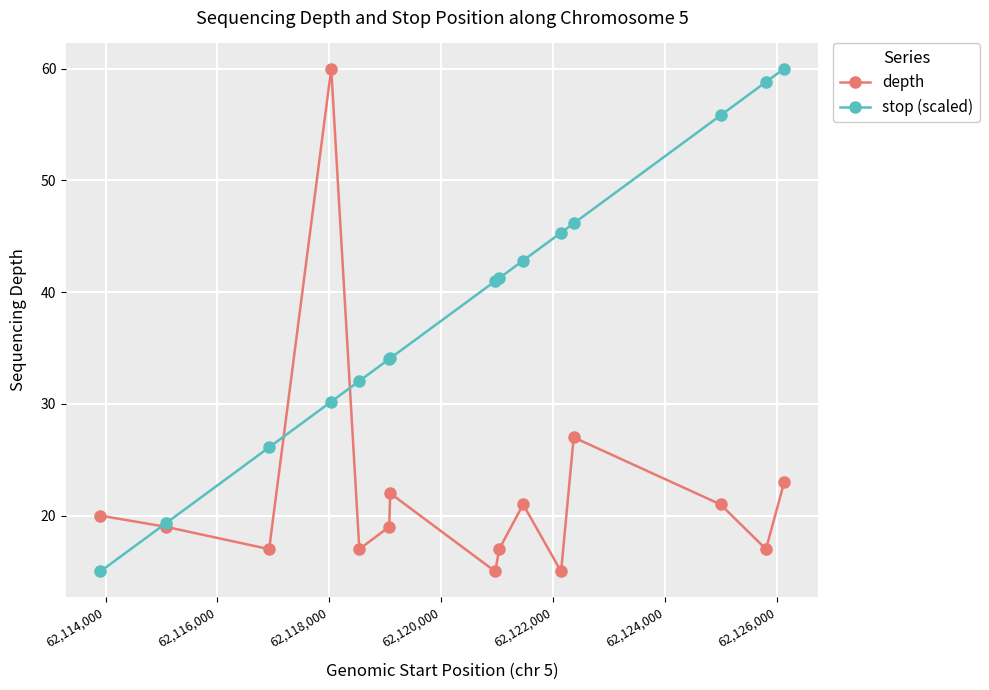

At how many categories does at least one series exceed 36?

9